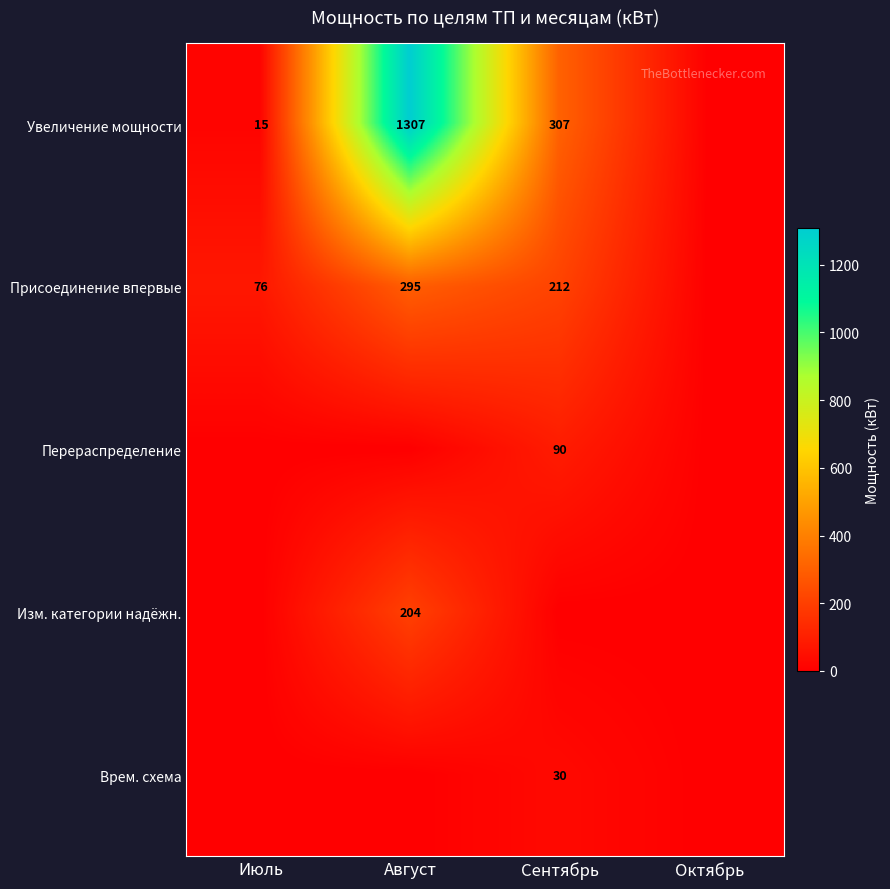

The value of Присоединение впервые at Сентябрь is 302. True or false?

False